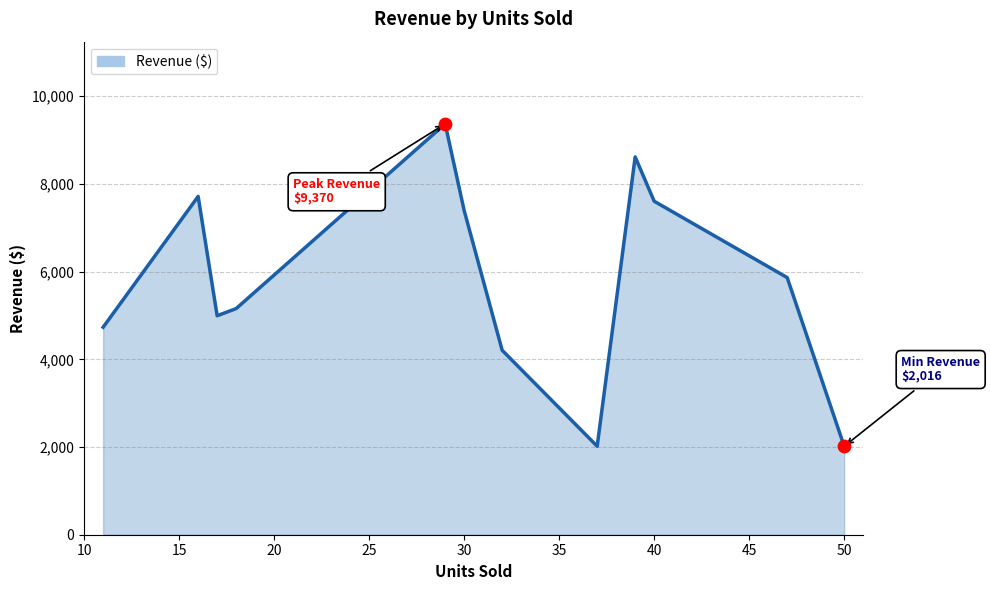

What is the greatest value displayed?

9370